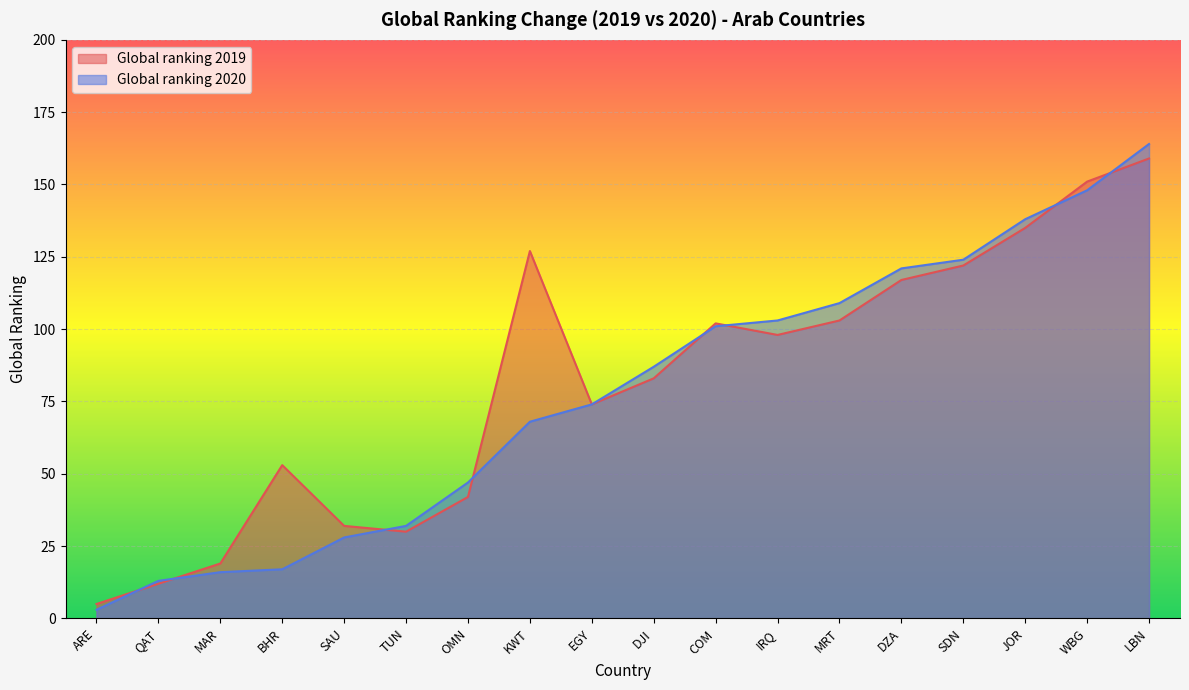

Between DJI and LBN, which series saw the biggest shift?

Global ranking 2020